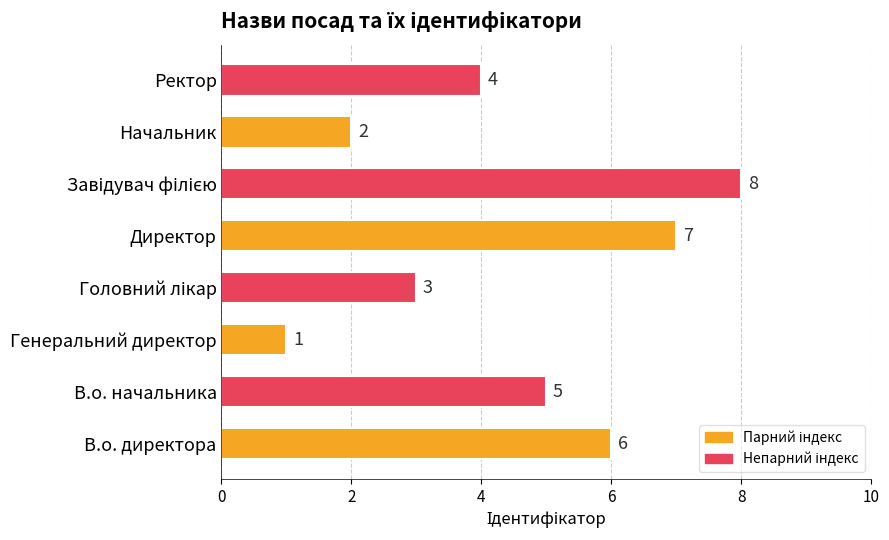

The chart shows a value of 3 at Начальник. True or false?

False